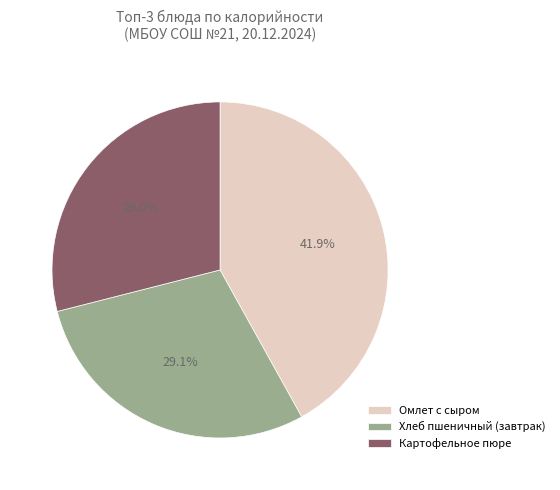

What is the largest slice in the pie chart?

Омлет с сыром